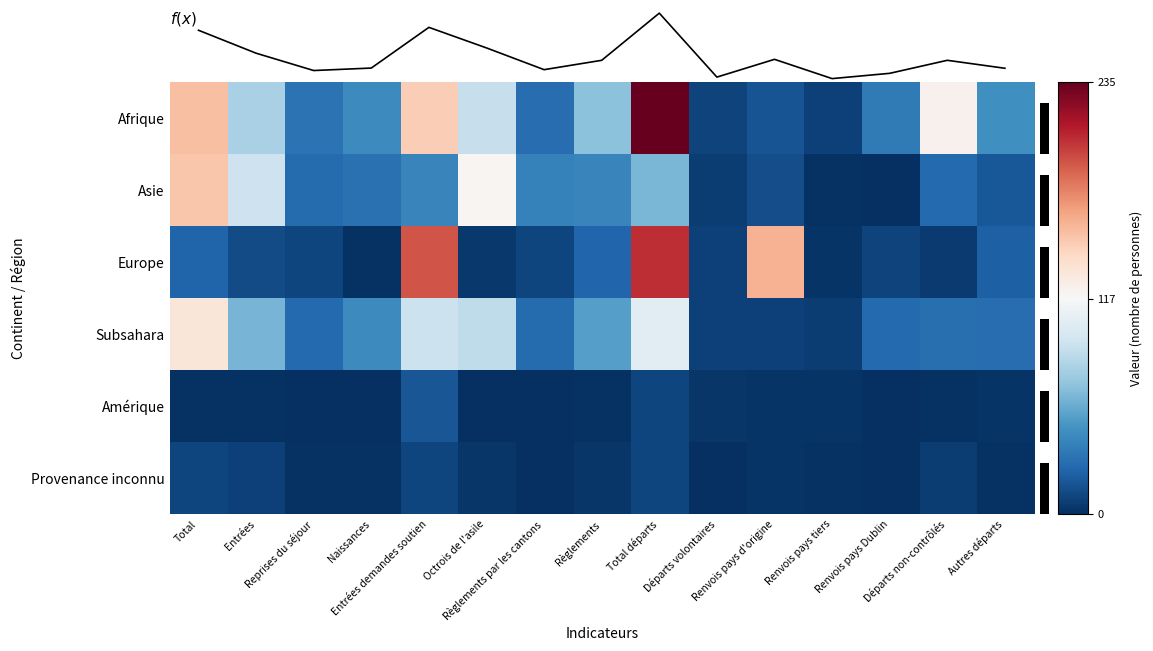

Which has a higher value, Reprises du séjour or Octrois de l'asile?

Octrois de l'asile